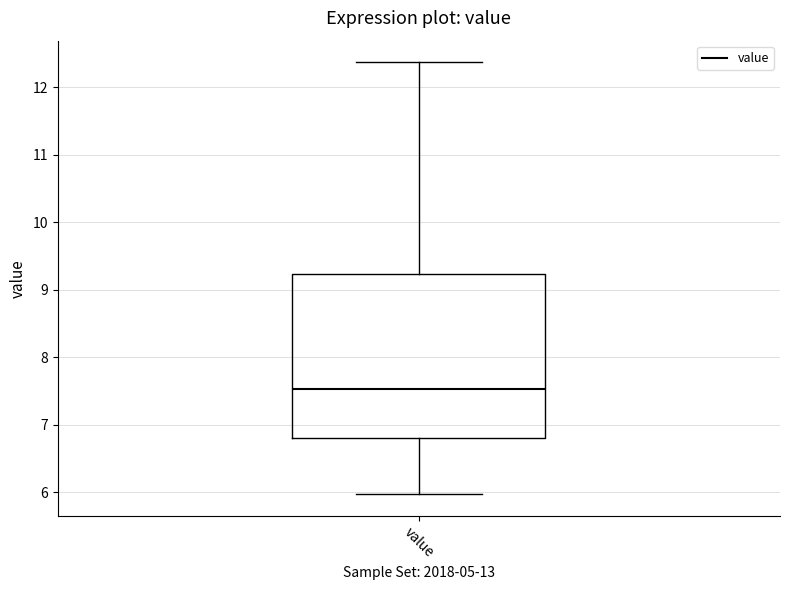

Transcribe this box plot: give where the median line is, the range the box spans, and where the two whiskers end, as read against the y-axis. The values are not printed on the chart, so give them approximately, as read against the axis.

median 7.5, box 6.8 to 9.2, whiskers 6.0 to 12.4